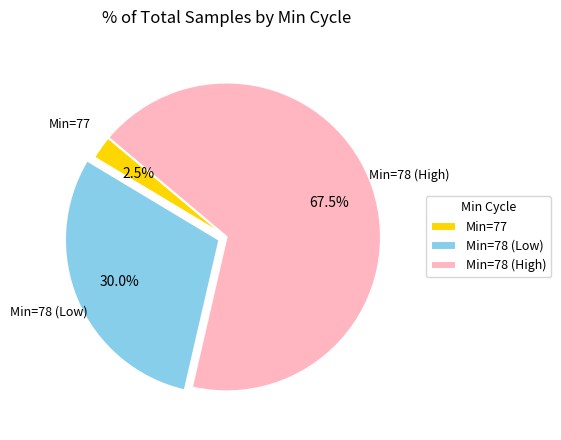

Count the number of slices in the pie.

3